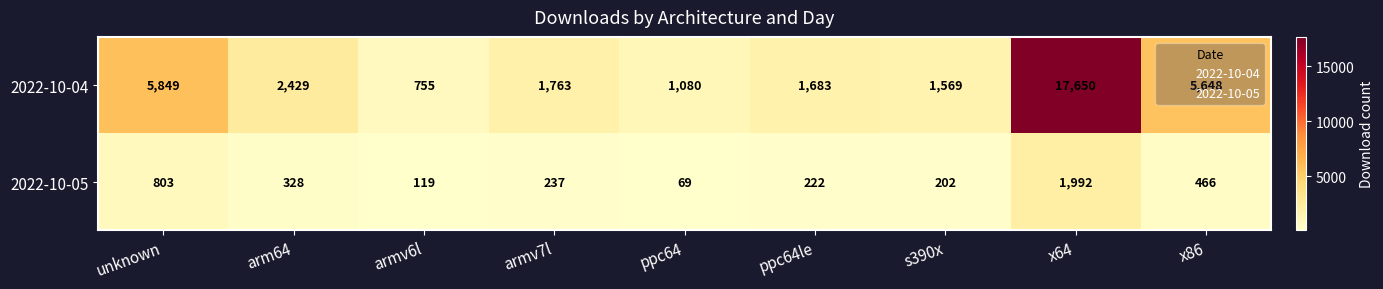

Which series has the largest total across all categories?

2022-10-04